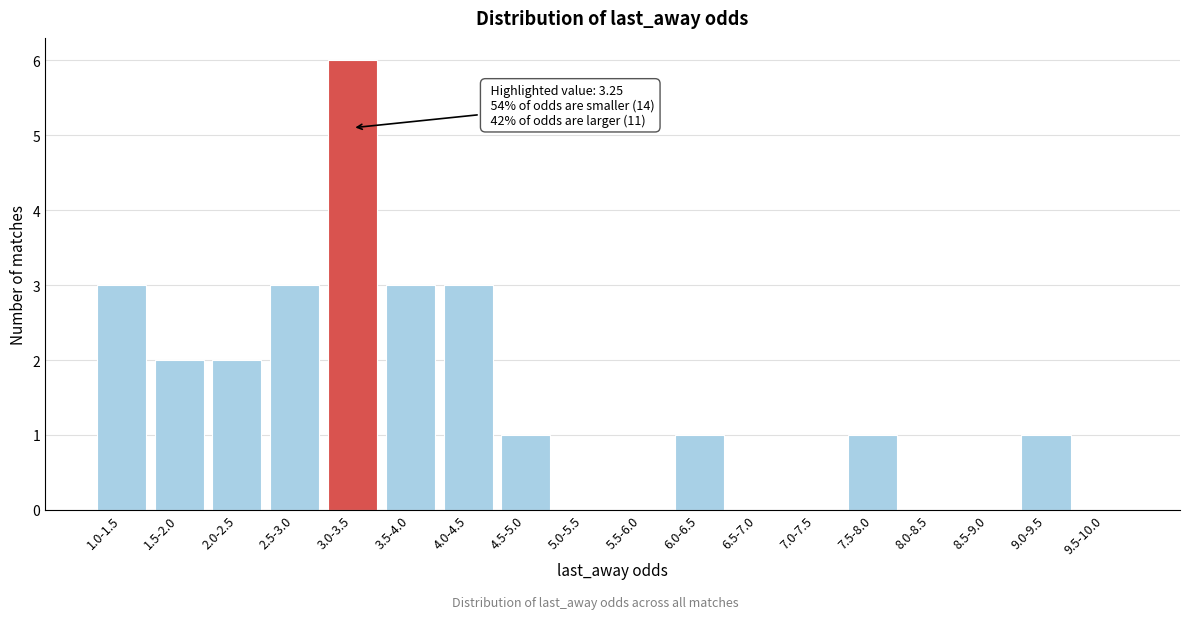

Reading right to left, list all the values displayed in this chart.

9.5-10.0=0	9.0-9.5=1	8.5-9.0=0	8.0-8.5=0	7.5-8.0=1	7.0-7.5=0	6.5-7.0=0	6.0-6.5=1	5.5-6.0=0	5.0-5.5=0	4.5-5.0=1	4.0-4.5=3	3.5-4.0=3	3.0-3.5=6	2.5-3.0=3	2.0-2.5=2	1.5-2.0=2	1.0-1.5=3